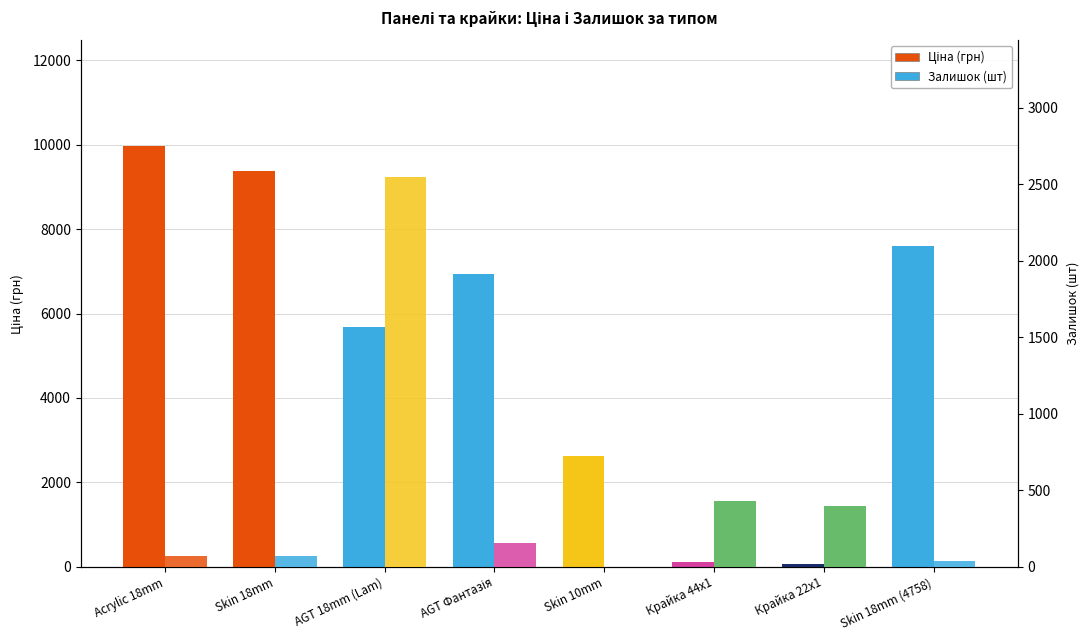

What is the value of the Ціна bar at the 4th from the left?

6925.7